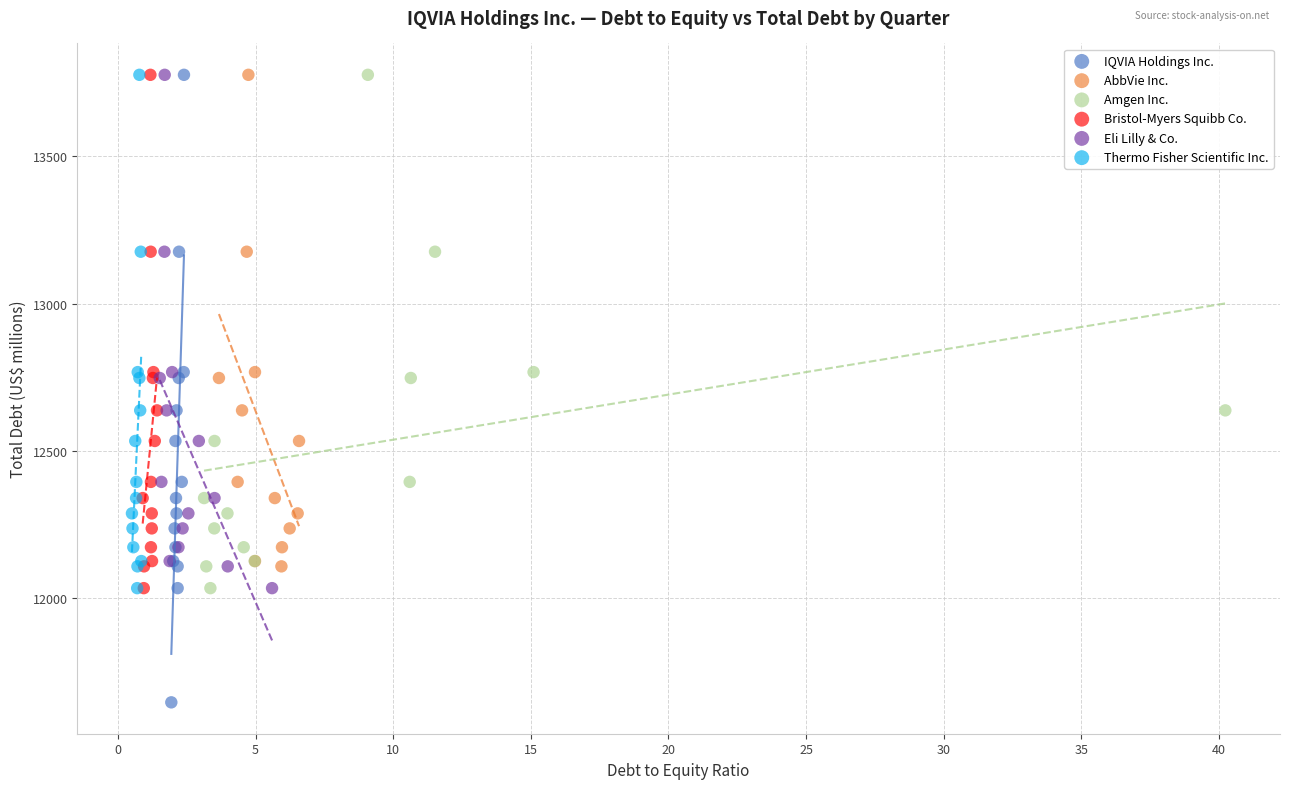

Which series reaches the minimum Y coordinate?

IQVIA Holdings Inc.